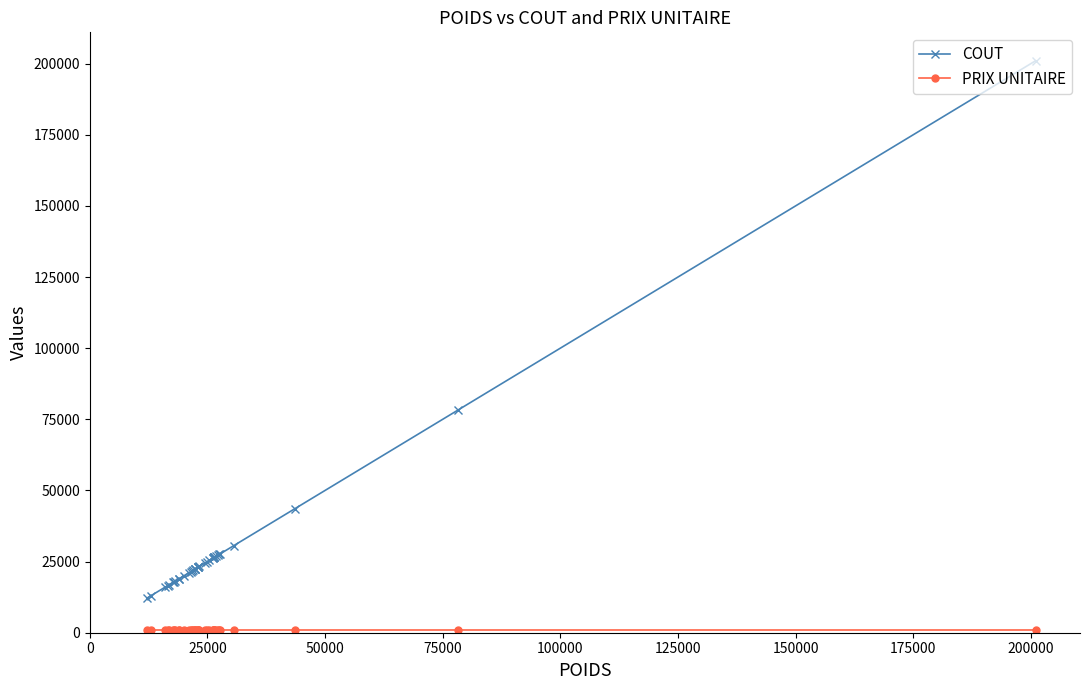

How many lines are shown in the chart?

2